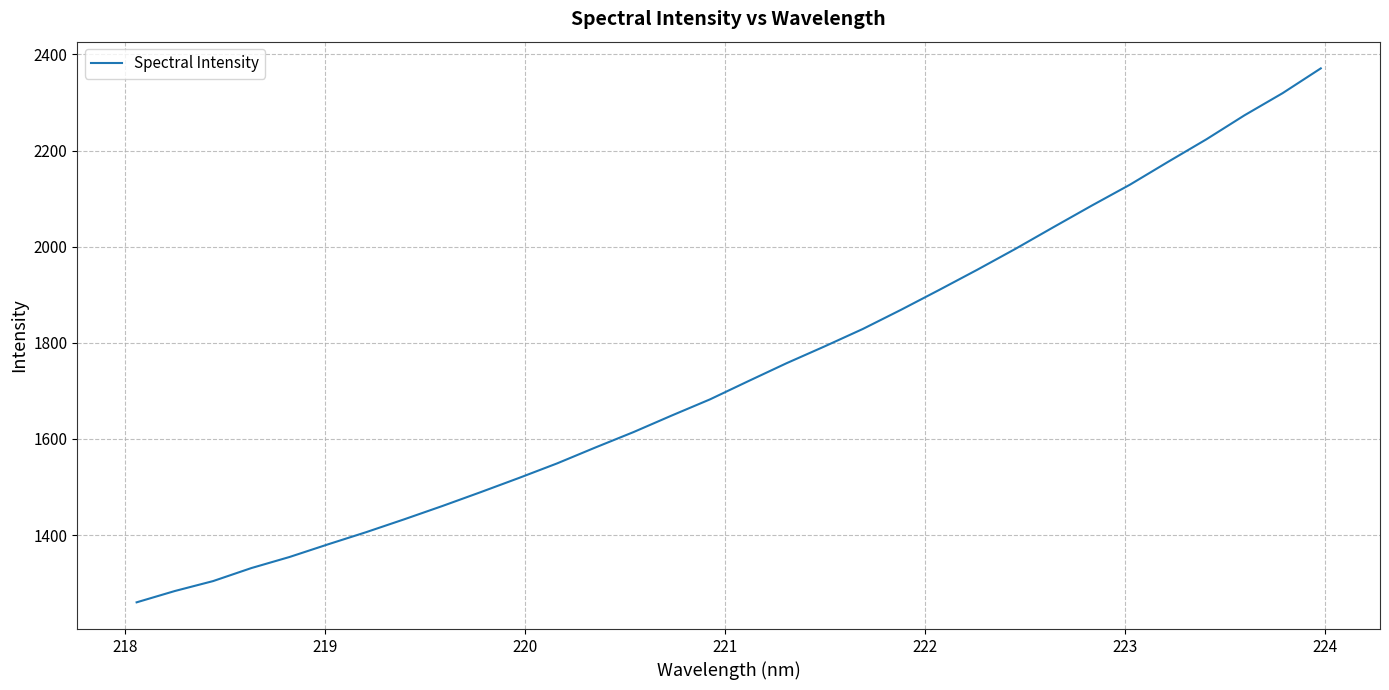

What is the smallest value displayed?

1260.0